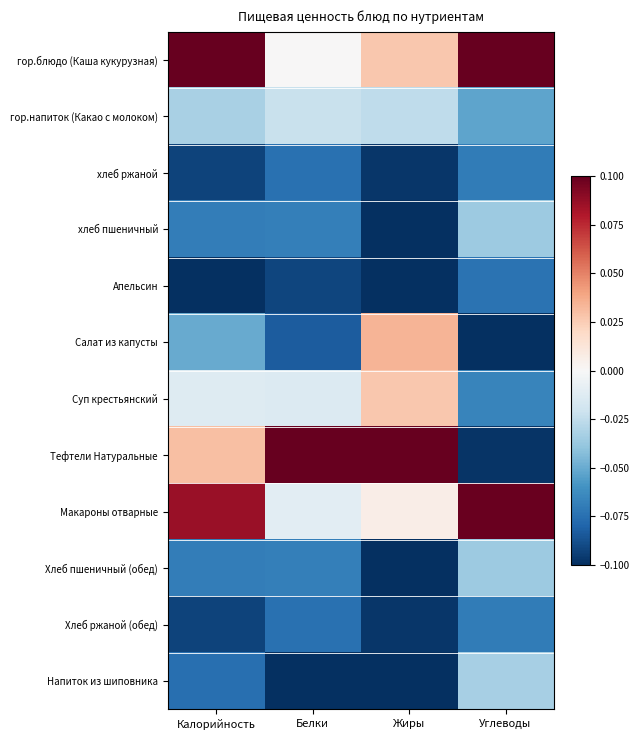

Between Белки and Углеводы, which is larger?

Углеводы